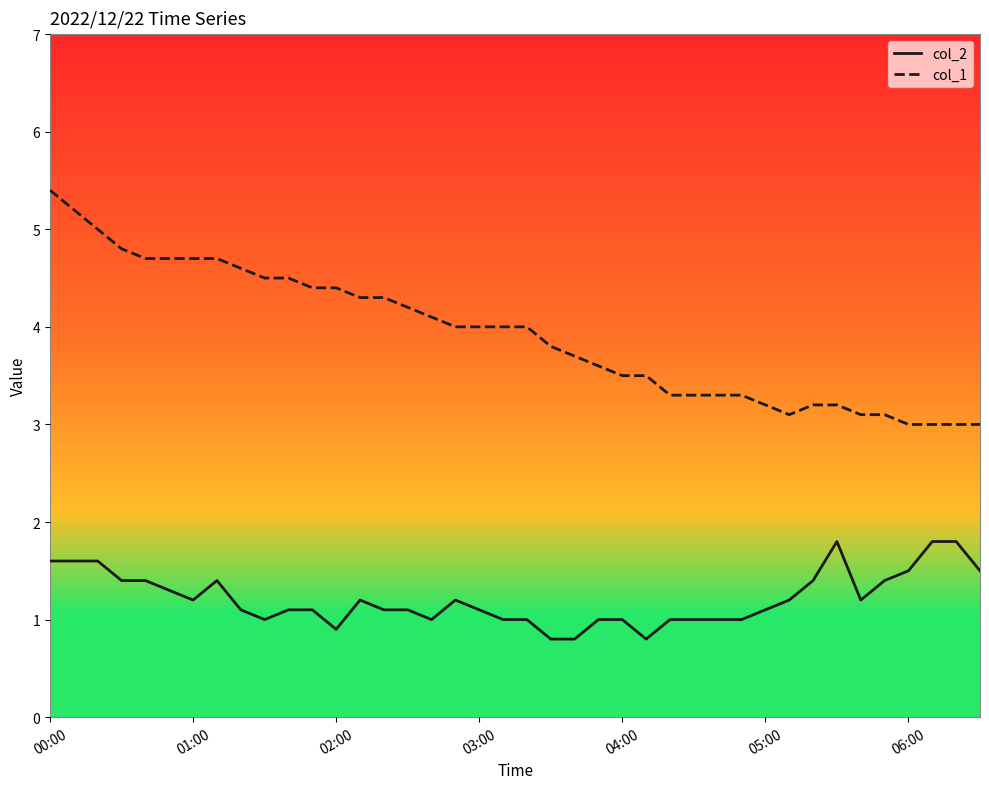

What is the greatest value displayed?

5.4